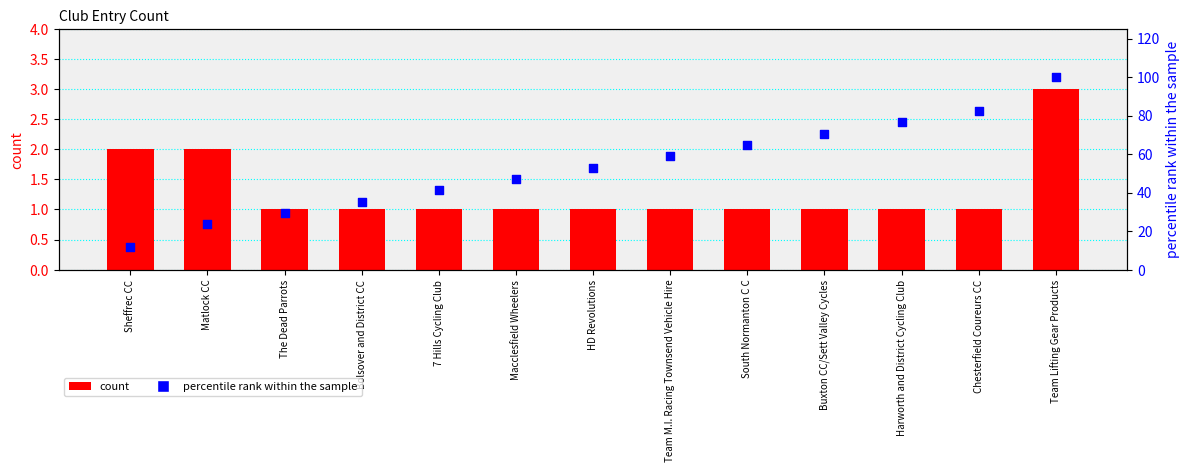

Which series has the largest total across all categories?

percentile rank within the sample